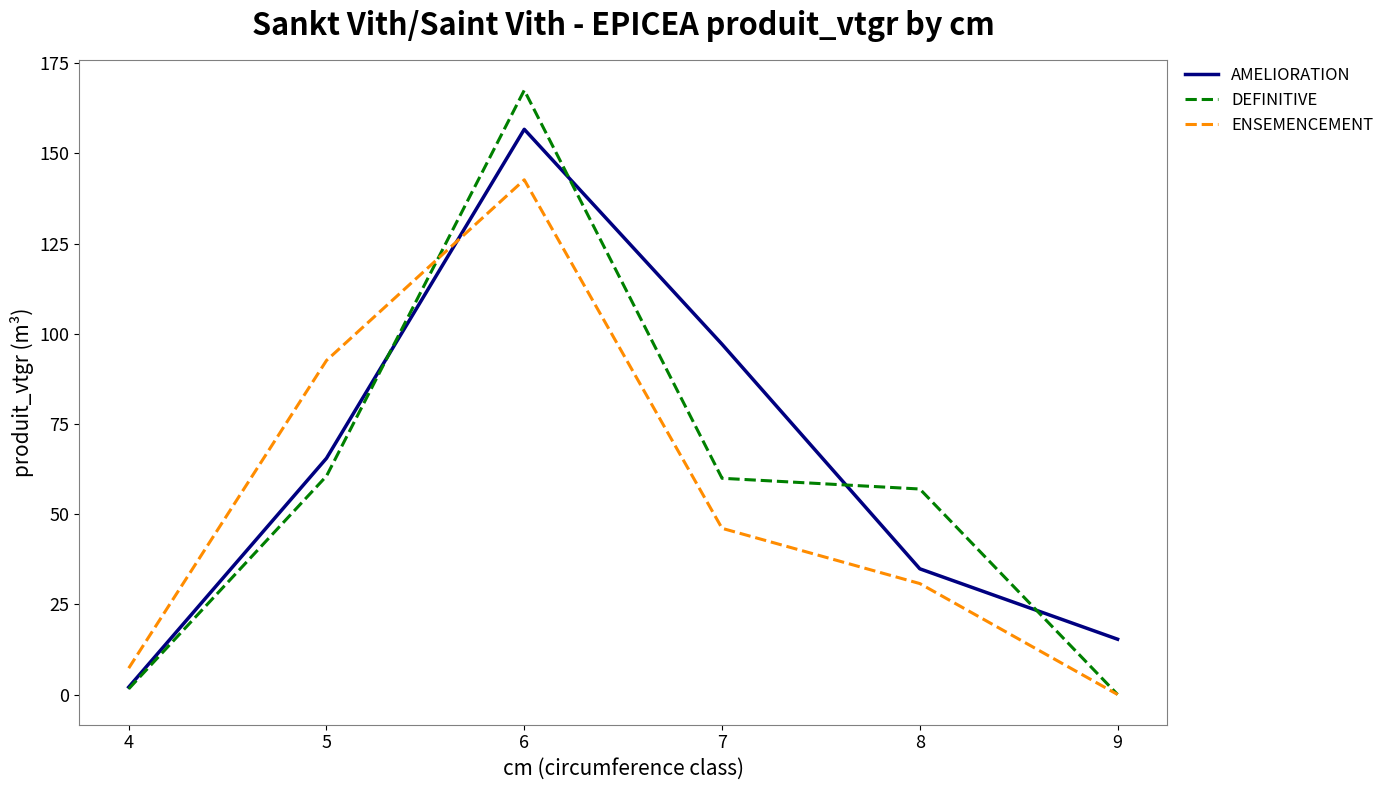

The AMELIORATION series shows 281.9 at 6. True or false?

False